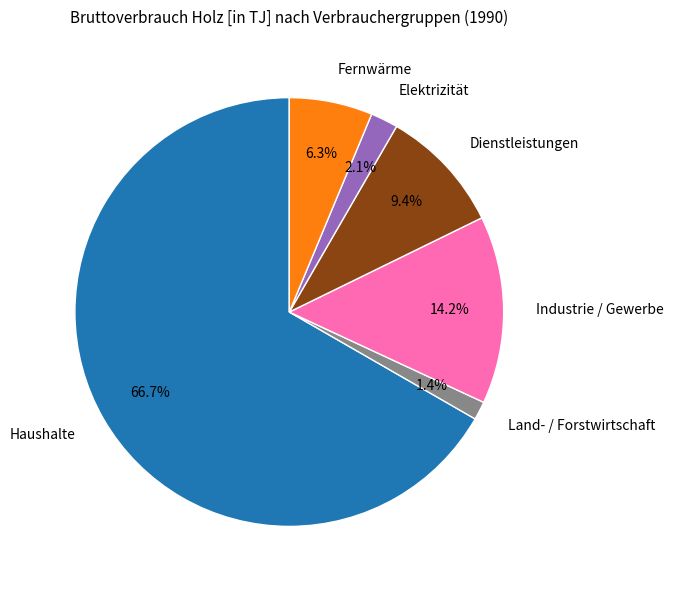

Approximately how many times larger is the value at Haushalte compared to Dienstleistungen?

7.1